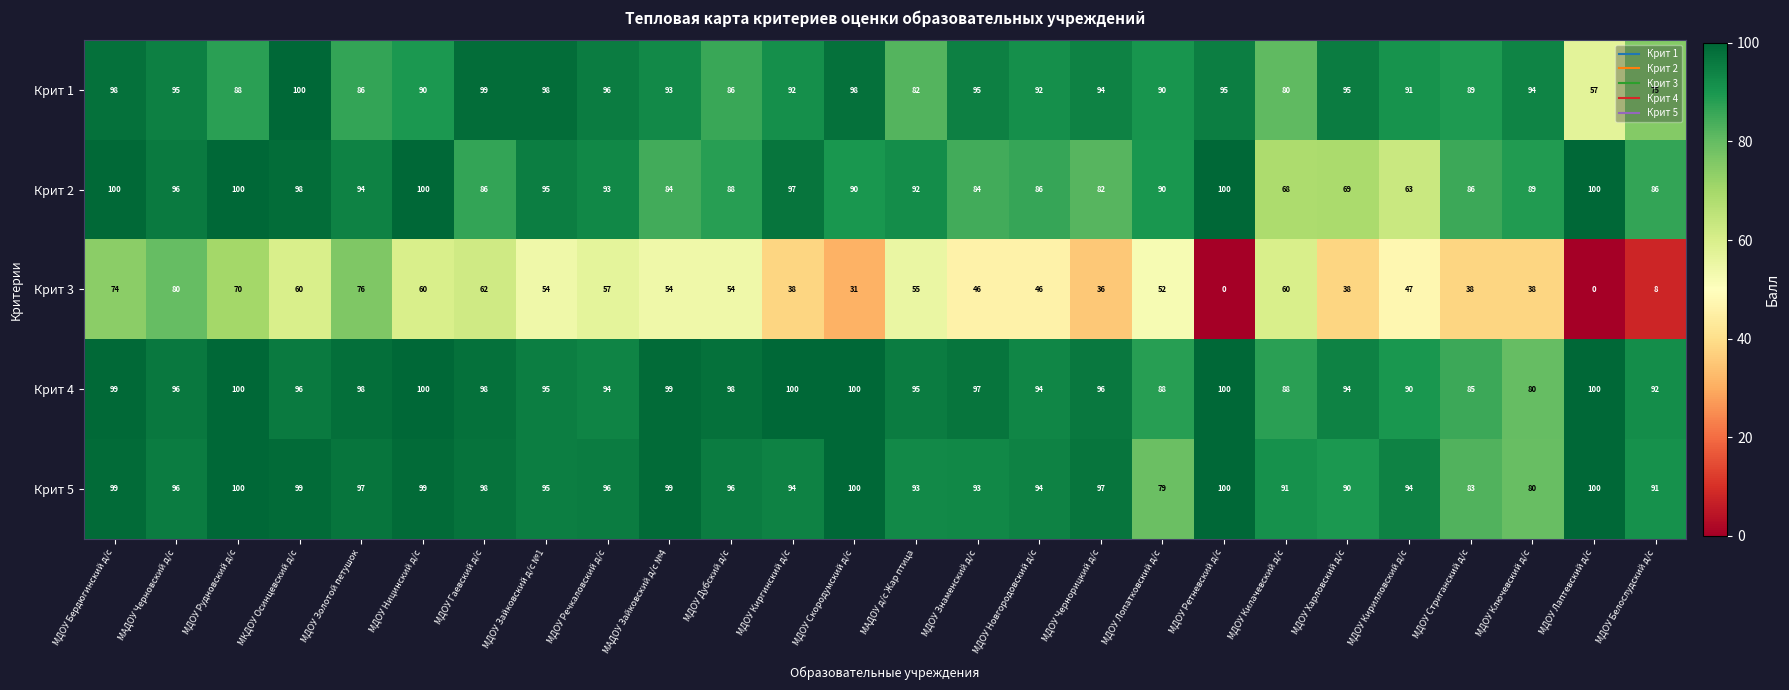

Which series has the largest total across all categories?

Крит 4